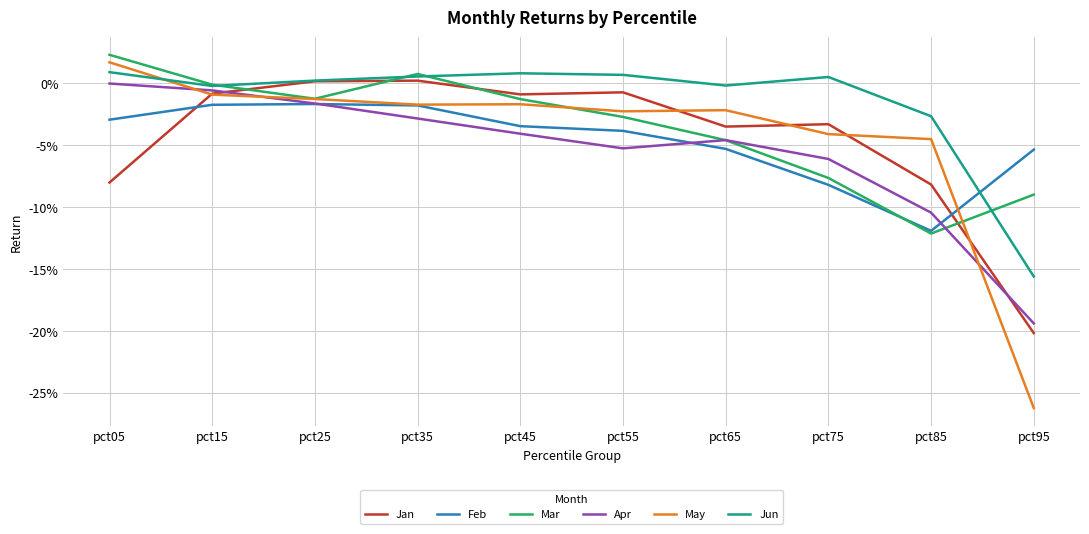

Is this an area chart (filled region under the line)?

No